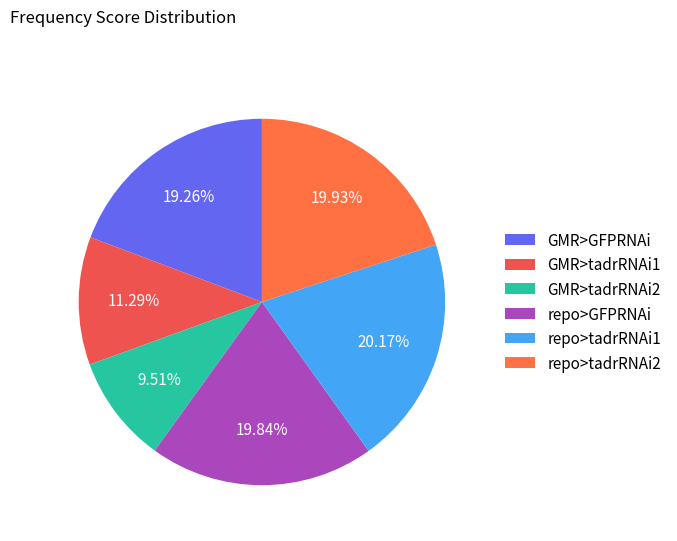

To the nearest percent, what portion does repo>GFPRNAi represent?

20%